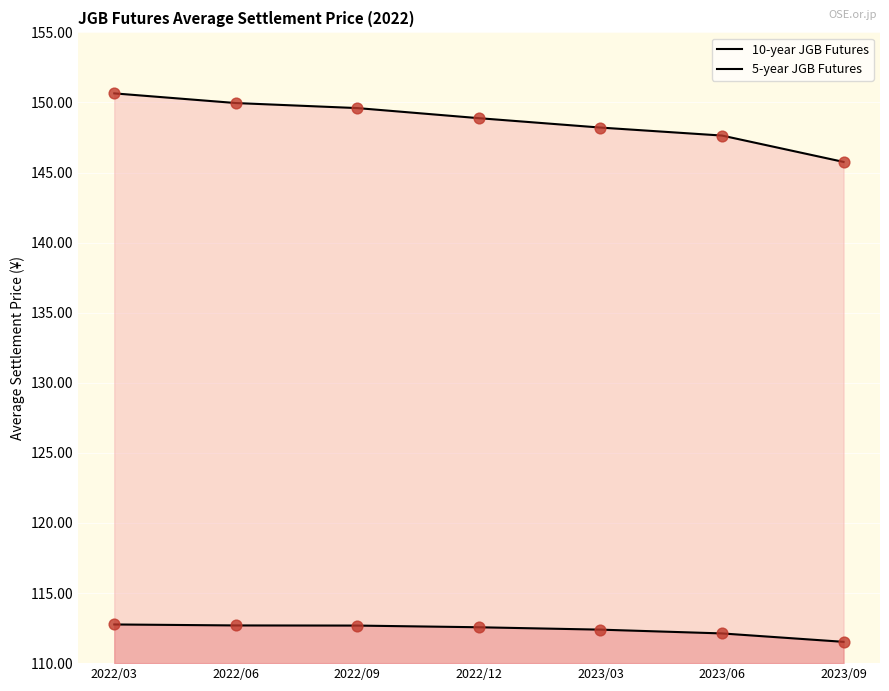

Which series has the largest Y range (max minus min)?

10-year JGB Futures